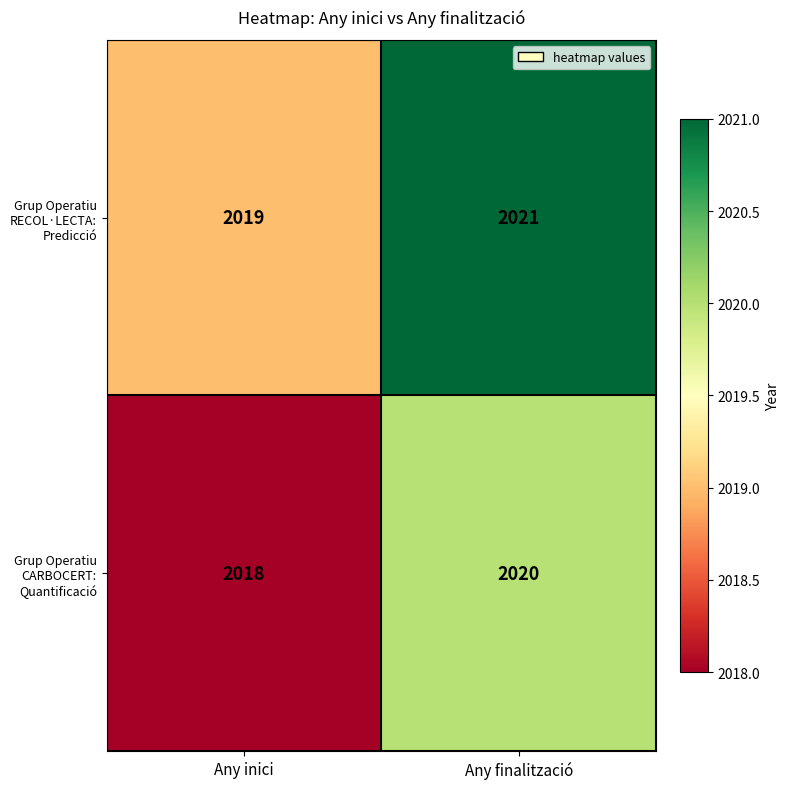

Rank the series at Any finalització from lowest to highest value.

Grup Operatiu CARBOCERT: Quantificació, Grup Operatiu RECOL·LECTA: Predicció